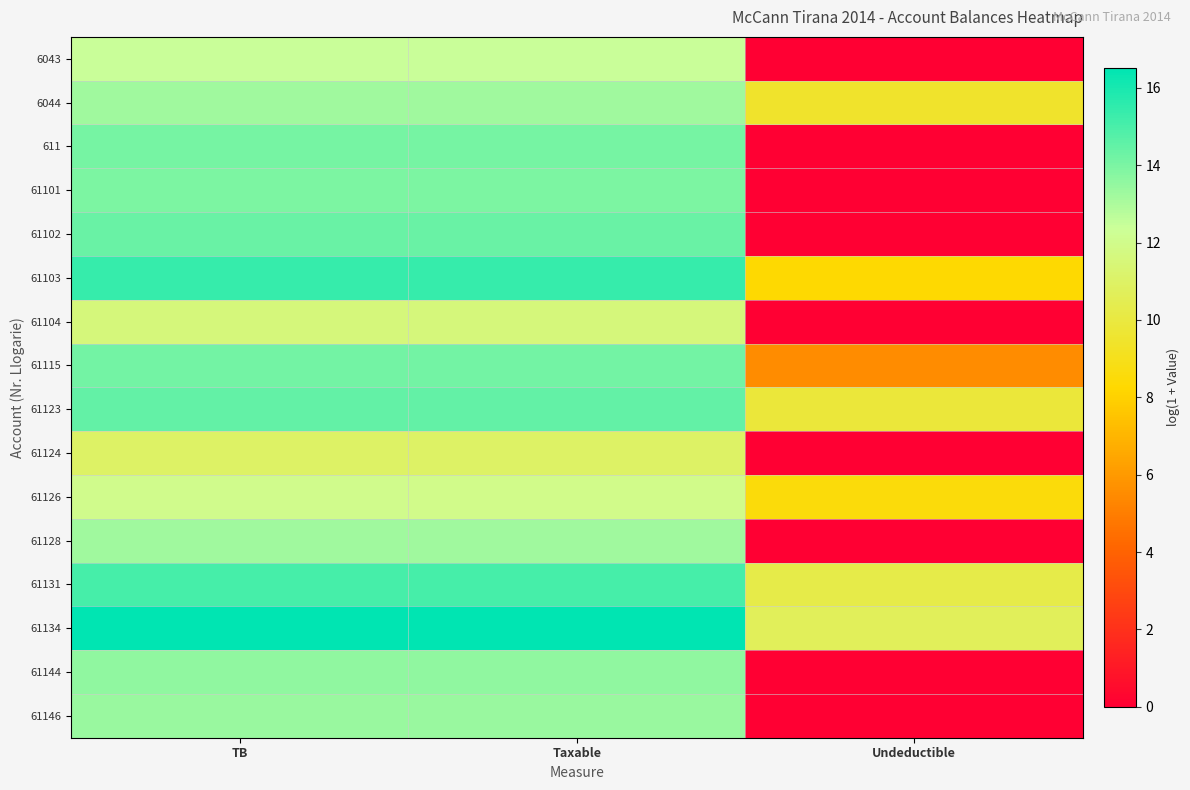

At how many categories does at least one series exceed 11?

2